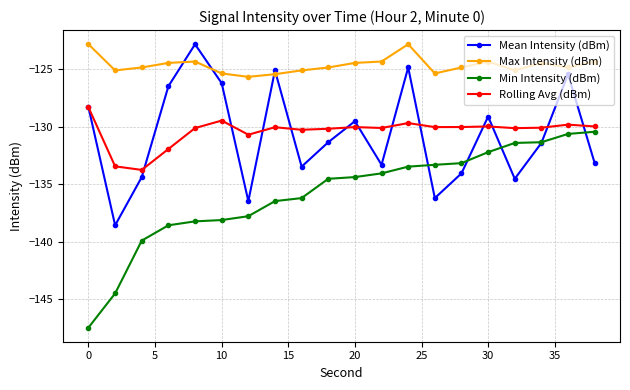

Which series ends up on top after the final intersection of Mean Intensity (dBm) and Max Intensity (dBm)?

Max Intensity (dBm)